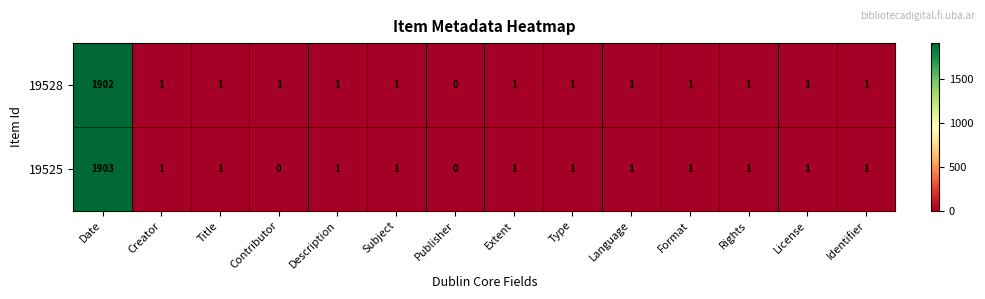

Reading left to right, what are all the values shown in this chart?

19528: 1902	1	1	1	1	1	0	1	1	1	1	1	1	1
19525: 1903	1	1	0	1	1	0	1	1	1	1	1	1	1